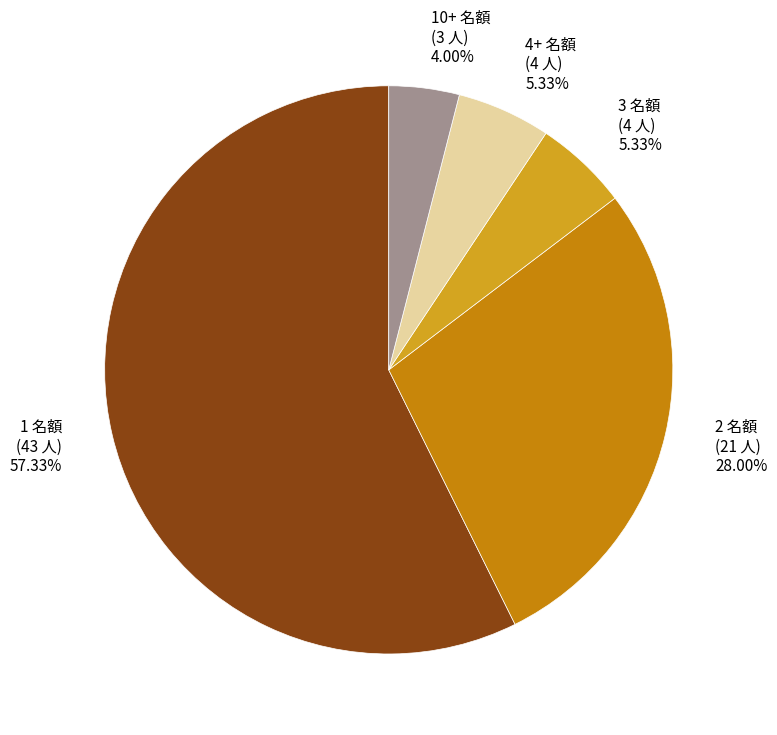

To the nearest percent, what is the difference between the largest and smallest slice percentages?

53%